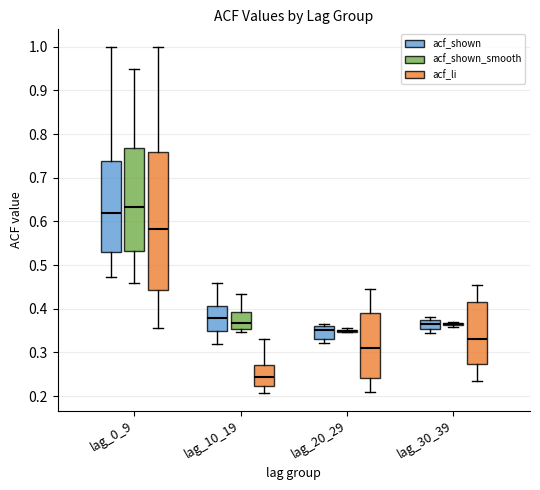

Comparing the boxes themselves (not the whiskers), which one is the tallest?

lag_0_9 (acf_li)